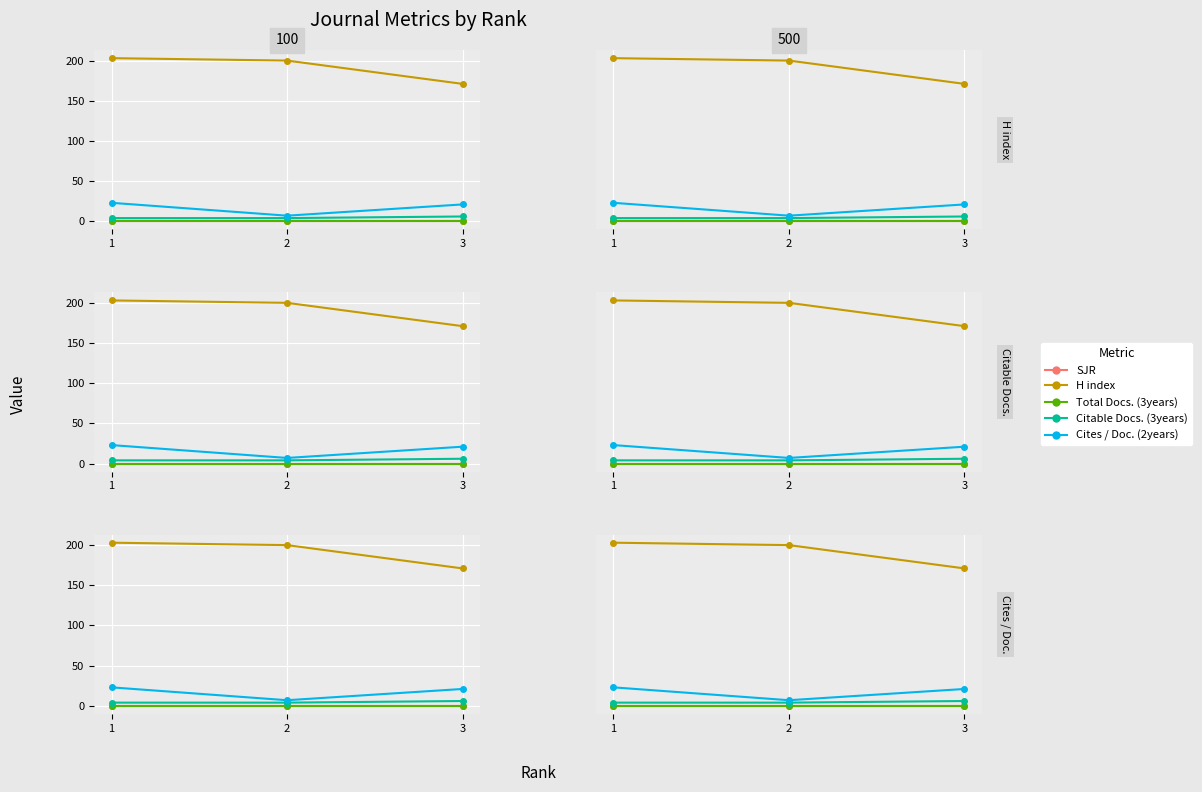

Reading right to left, extract all data points from this chart.

SJR: 0	0	0
H index: 171	200	203
Total Docs. (3years): 0	0	0
Citable Docs. (3years): 6	4	4
Cites / Doc. (2years): 21	7	23